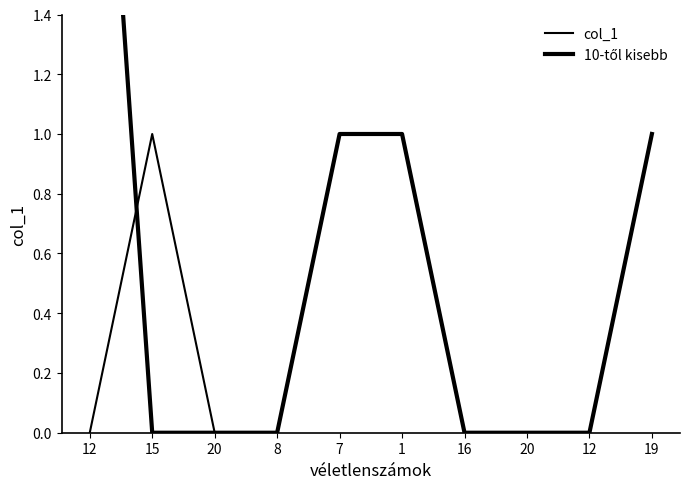

What are all the series names shown in the legend?

col_1, 10-től kisebb